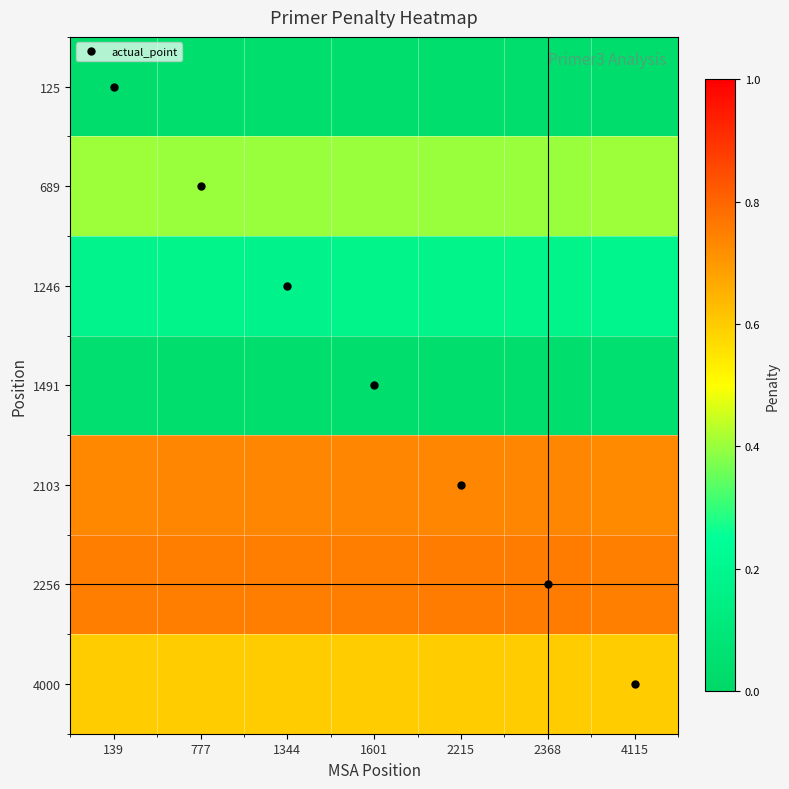

Reading left to right, list all the values displayed in this chart.

125: 139=0.0	777=0.0	1344=0.0	1601=0.0	2215=0.0	2368=0.0	4115=0.0
689: 139=0.4	777=0.4	1344=0.4	1601=0.4	2215=0.4	2368=0.4	4115=0.4
1246: 139=0.2	777=0.2	1344=0.2	1601=0.2	2215=0.2	2368=0.2	4115=0.2
1491: 139=0.1	777=0.0	1344=0.0	1601=0.0	2215=0.0	2368=0.0	4115=0.1
2103: 139=0.7	777=0.7	1344=0.7	1601=0.7	2215=0.7	2368=0.7	4115=0.7
2256: 139=0.8	777=0.8	1344=0.8	1601=0.8	2215=0.8	2368=0.8	4115=0.7
4000: 139=0.6	777=0.6	1344=0.6	1601=0.6	2215=0.6	2368=0.6	4115=0.6